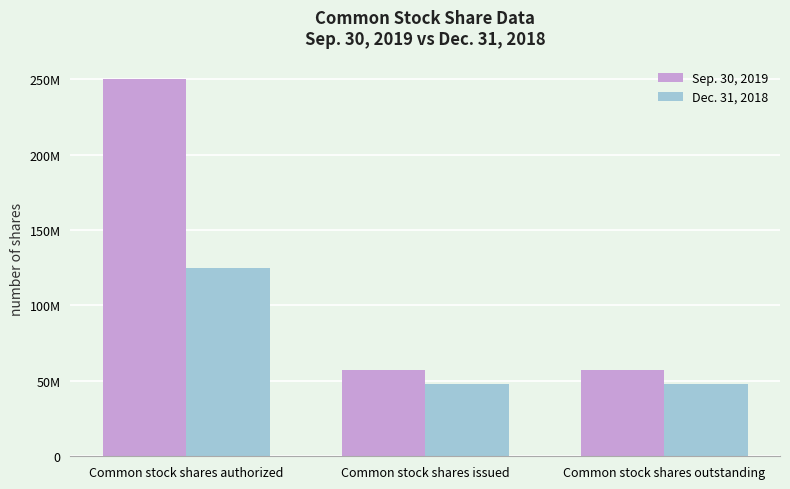

True or false: Dec. 31, 2018 has a value of 63035596 at Common stock shares issued.

False